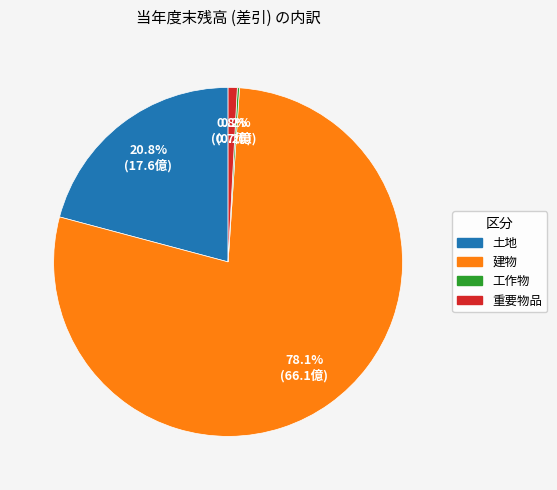

How much of the chart is everything except 重要物品?

99.2%